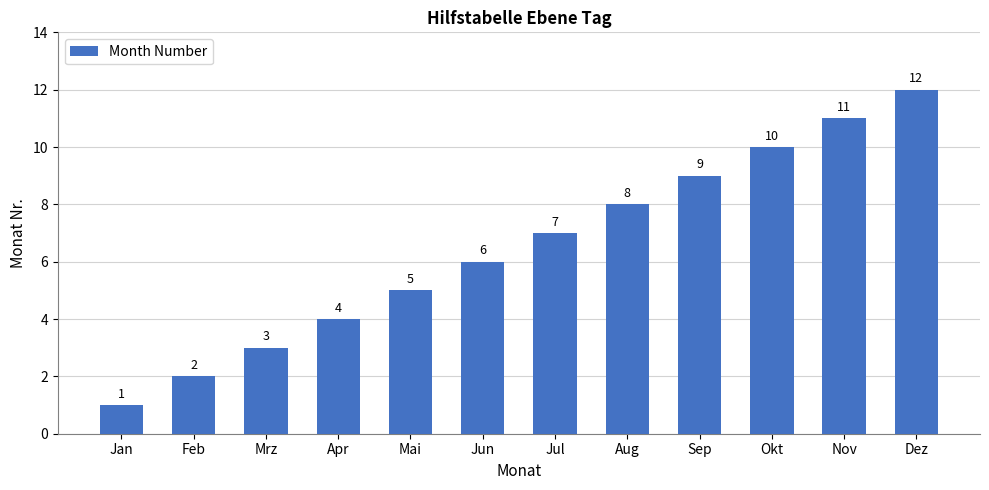

What is the smallest value displayed?

1